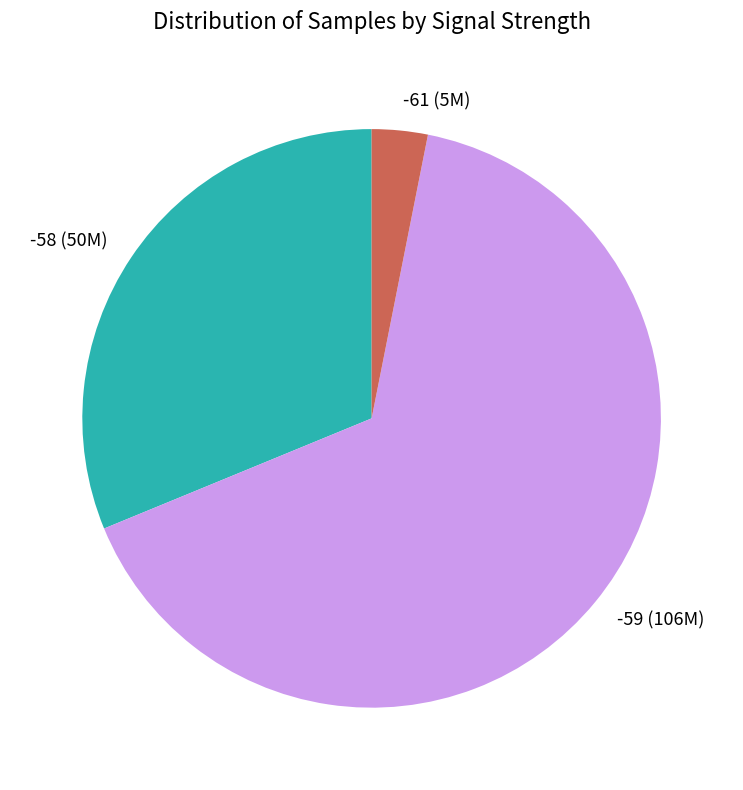

Is it true that -59 (106M) is 59% of the pie?

False